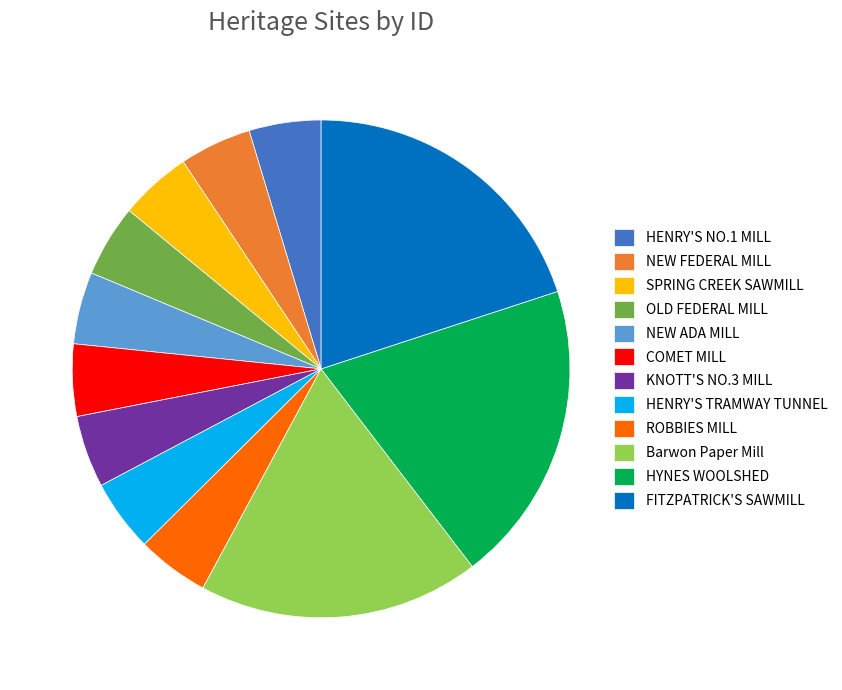

How many slices are in this pie chart?

12